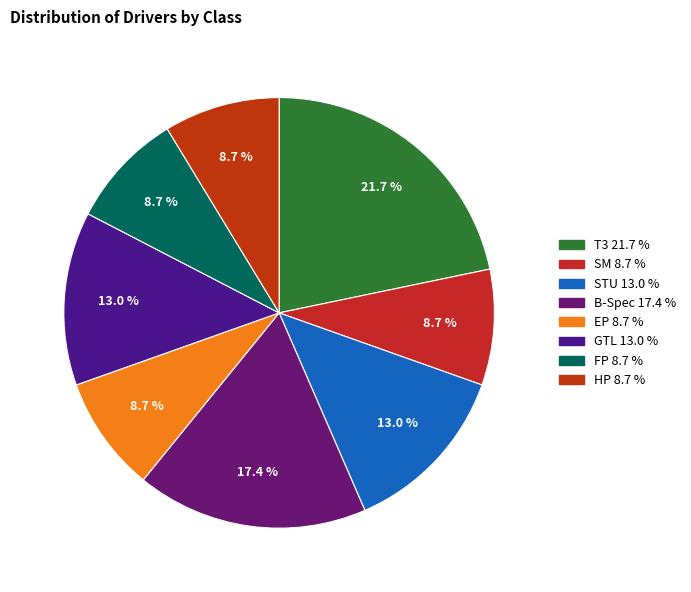

How many slices are in this pie chart?

8